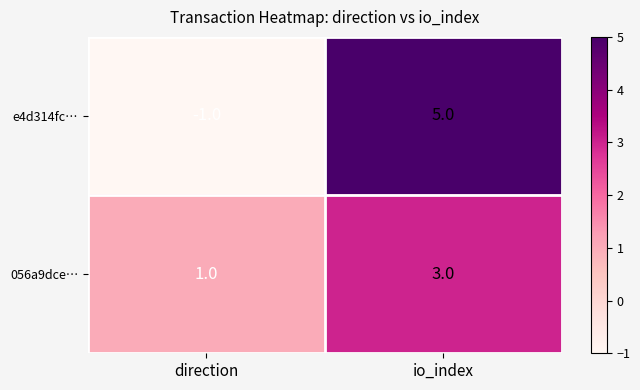

How many series are shown in this chart?

2